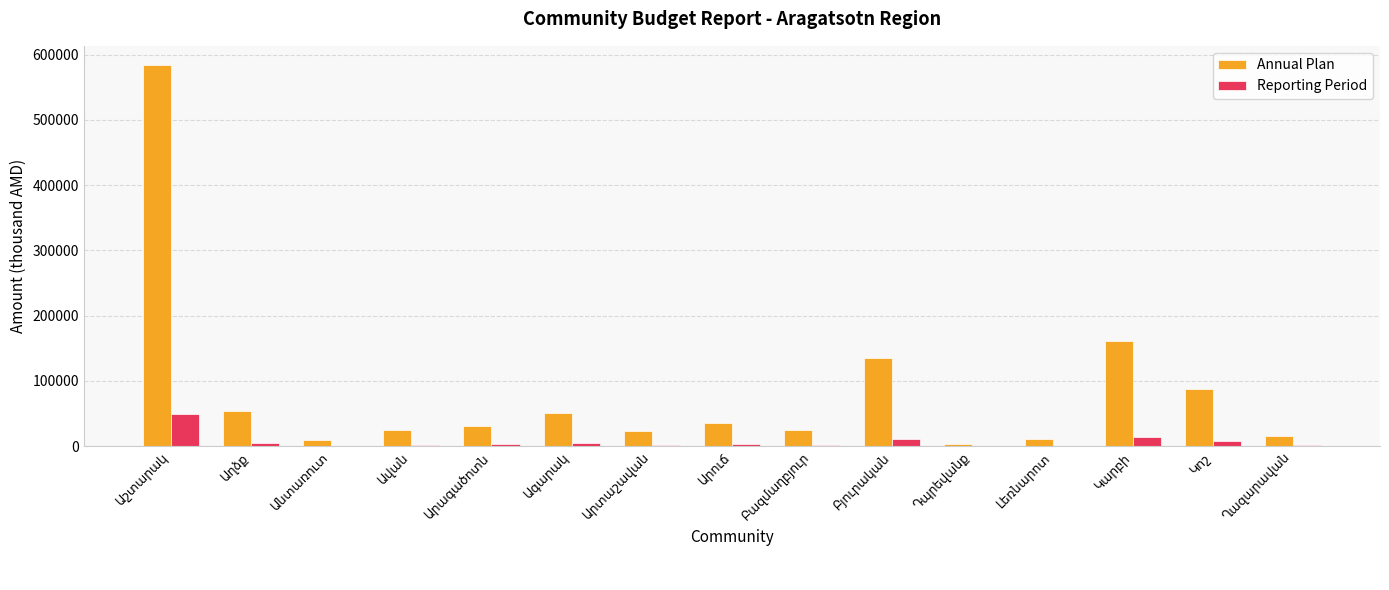

What is the greatest value displayed?

584380.8